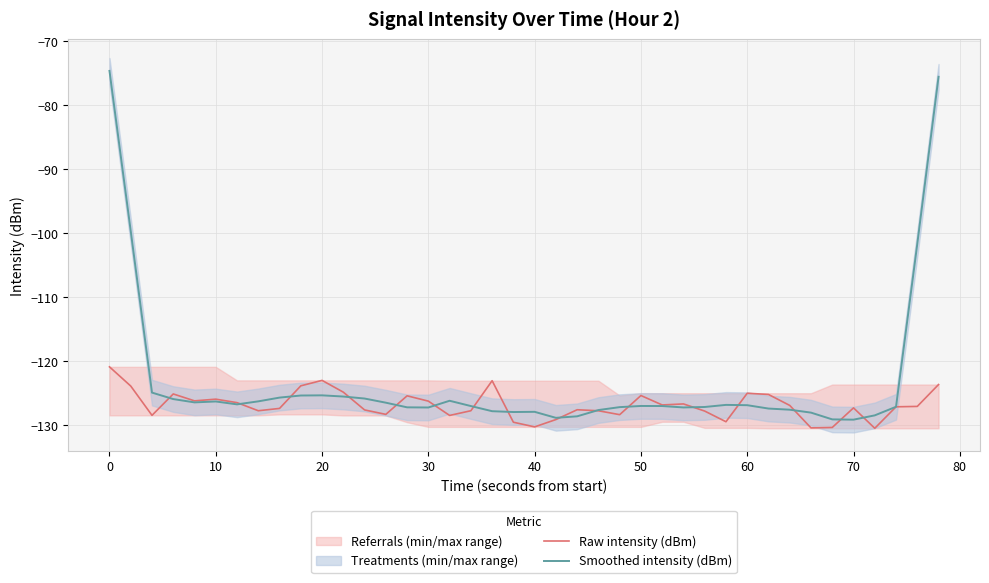

Reading left to right, what are all the values shown in this chart?

Raw intensity (dBm): -120.9	-123.9	-128.4	-125.1	-126.2	-125.9	-126.5	-127.7	-127.4	-123.8	-123.0	-124.8	-127.6	-128.3	-125.4	-126.2	-128.5	-127.7	-123.0	-129.5	-130.3	-129.1	-127.6	-127.7	-128.3	-125.4	-126.8	-126.7	-127.8	-129.4	-125.0	-125.2	-126.9	-130.4	-130.3	-127.3	-130.5	-127.1	-127.1	-123.6
Smoothed intensity (dBm): -74.6	-99.7	-124.9	-125.9	-126.4	-126.3	-126.7	-126.3	-125.7	-125.3	-125.3	-125.5	-125.8	-126.5	-127.2	-127.2	-126.2	-127.0	-127.8	-127.9	-127.9	-128.8	-128.6	-127.6	-127.2	-127.0	-127.0	-127.2	-127.1	-126.8	-126.9	-127.4	-127.6	-128.0	-129.1	-129.1	-128.5	-127.1	-101.7	-75.6